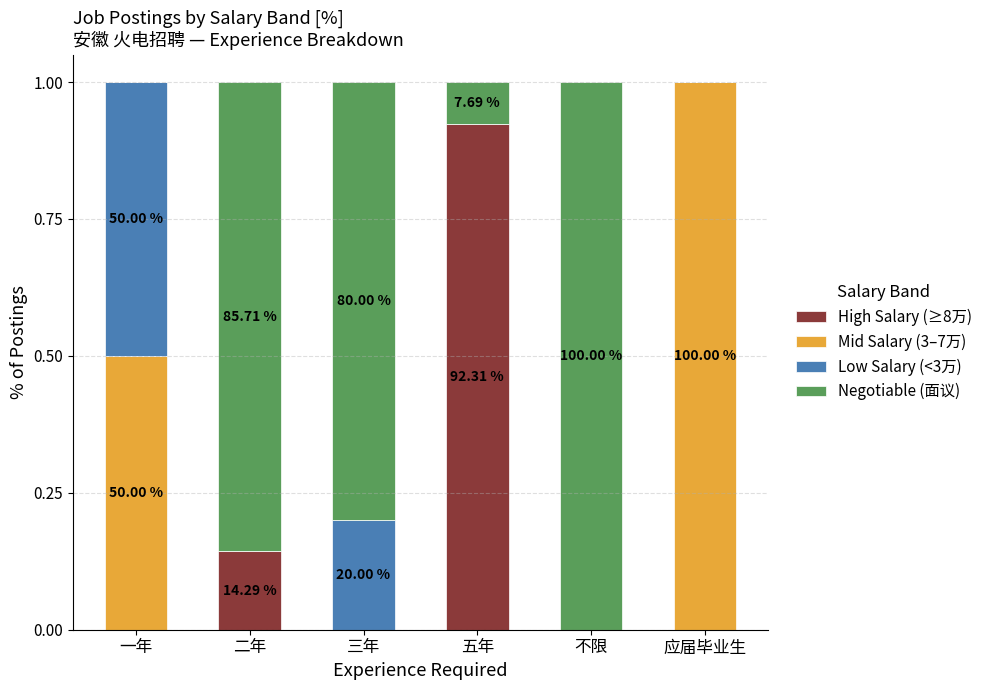

Which category has the highest value in the High Salary (≥8万) series?

五年